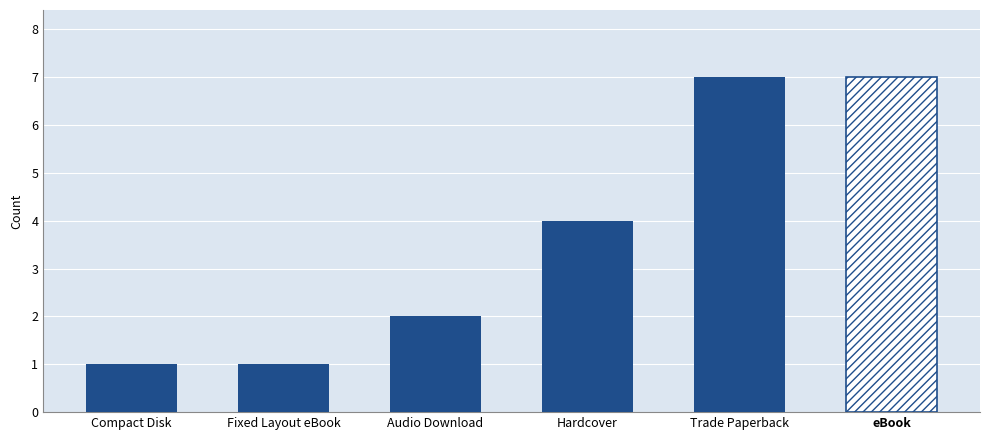

Count the values in the range 1 to 7.

6